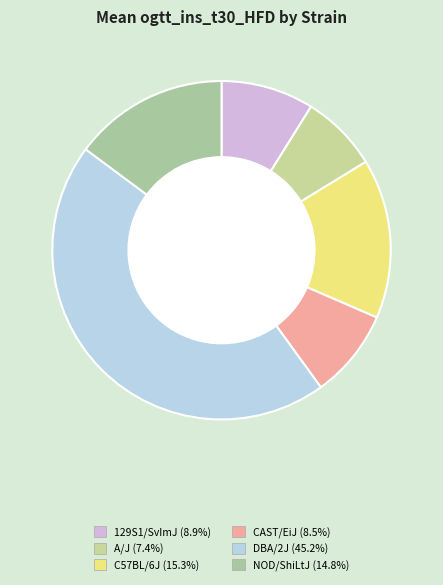

Is there any slice that represents more than half of the pie?

No